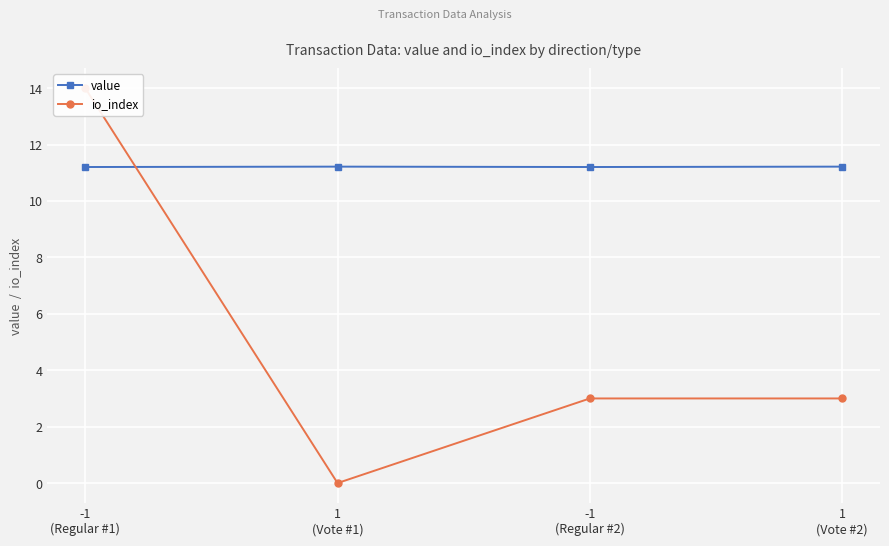

Where do io_index and value first cross each other?

-1
(Regular #1) and 1
(Vote #1)